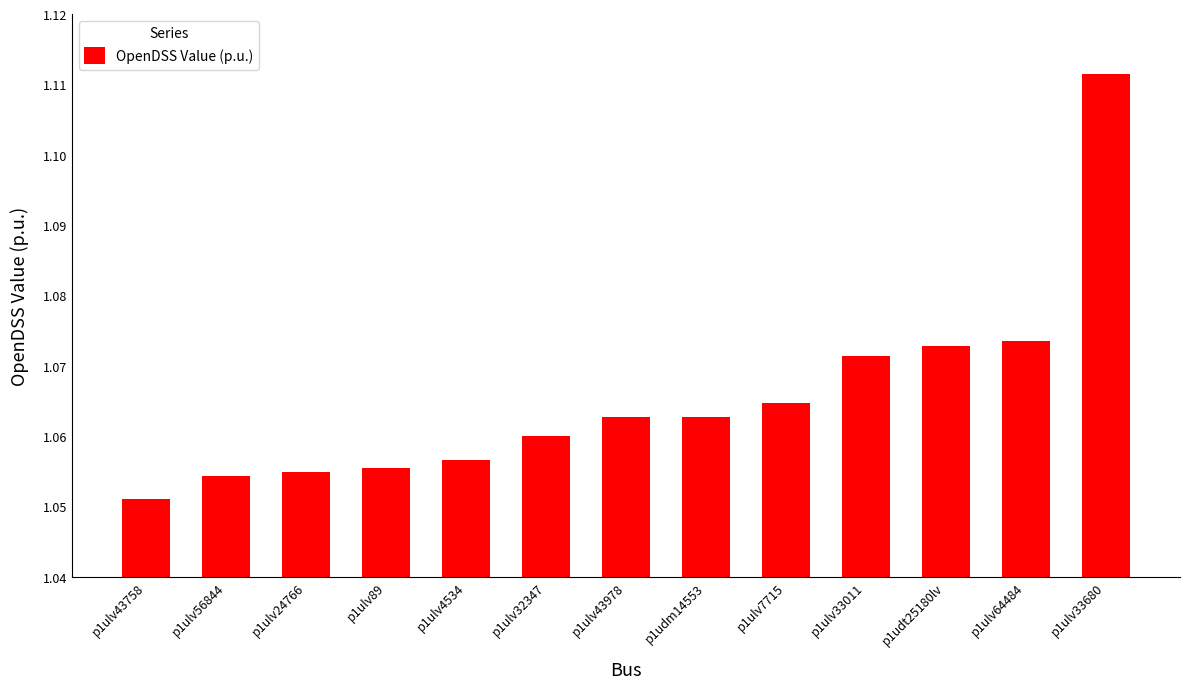

The chart shows a value of 0.2 at p1ulv4534. True or false?

False